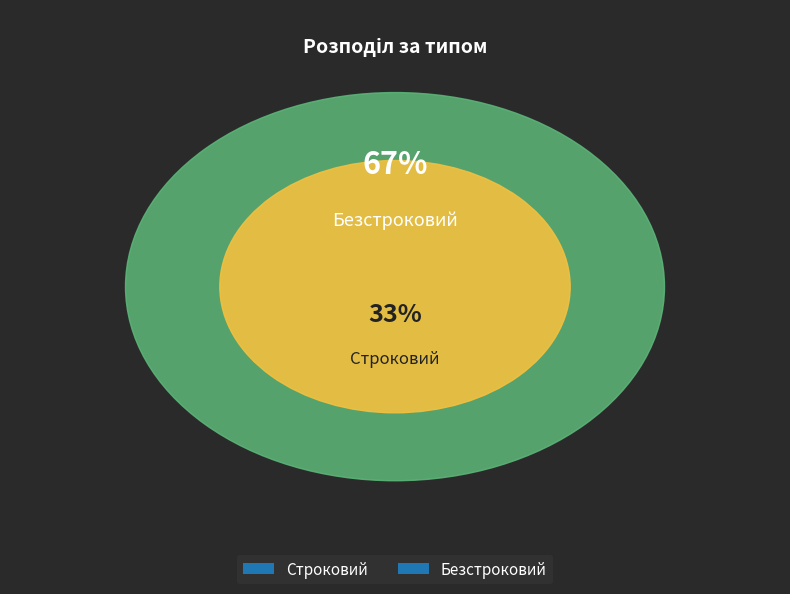

What percentage is the Строковий slice, to the nearest percent?

33%